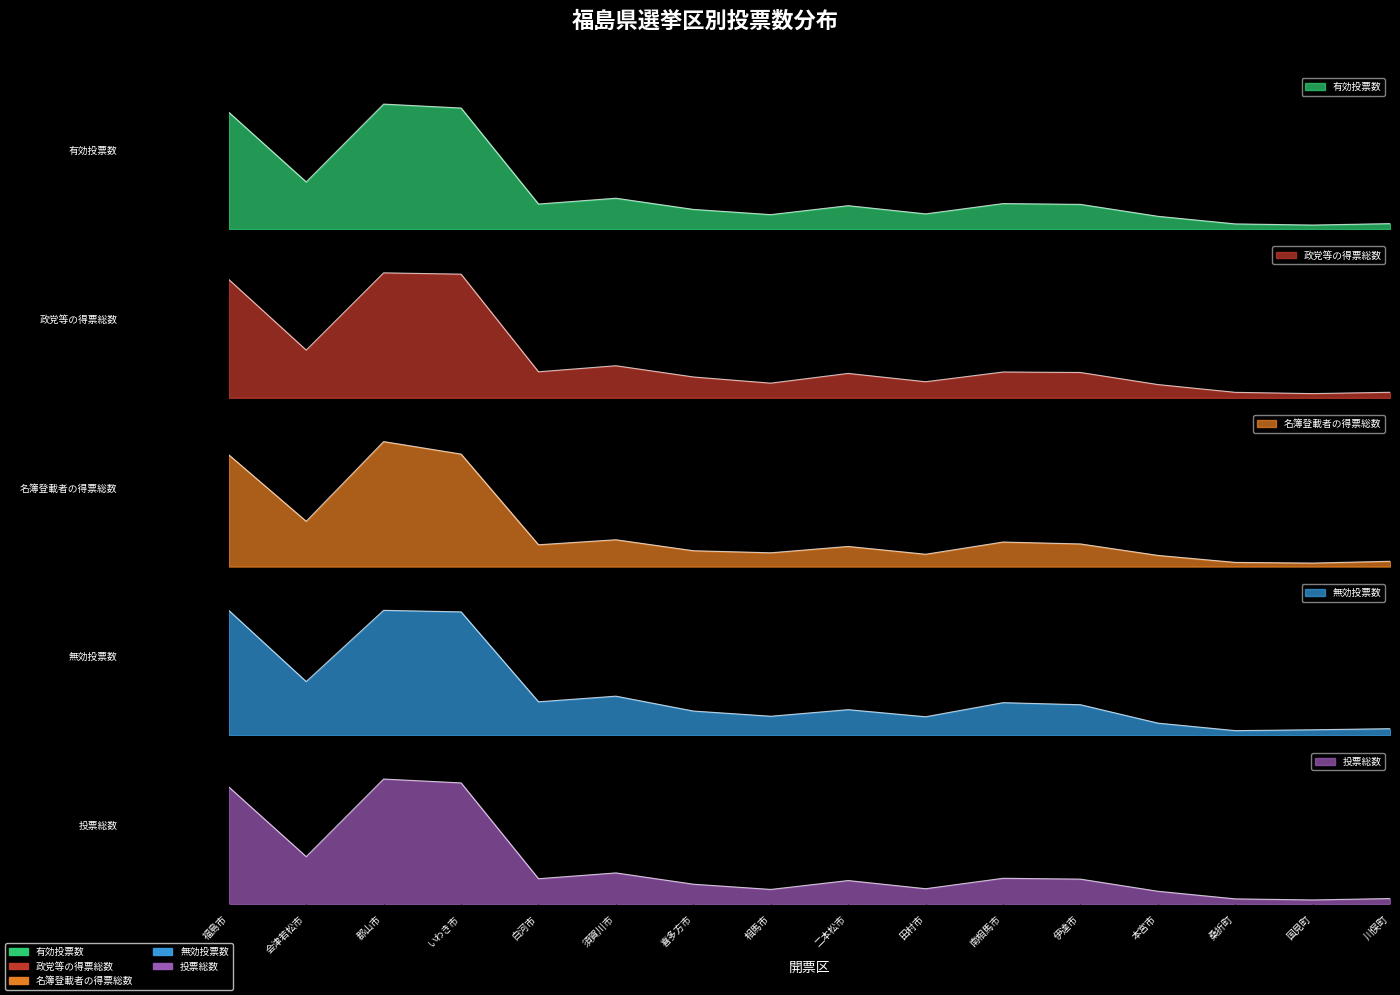

Reading left to right, extract all data points from this chart.

有効投票数: 0.9	0.4	1.0	1.0	0.2	0.2	0.2	0.1	0.2	0.1	0.2	0.2	0.1	0.0	0.0	0.0
政党等の得票総数: 0.9	0.4	1.0	1.0	0.2	0.3	0.2	0.1	0.2	0.1	0.2	0.2	0.1	0.0	0.0	0.0
名簿登載者の得票総数: 0.9	0.4	1.0	0.9	0.2	0.2	0.1	0.1	0.2	0.1	0.2	0.2	0.1	0.0	0.0	0.0
無効投票数: 1.0	0.4	1.0	1.0	0.3	0.3	0.2	0.2	0.2	0.1	0.3	0.2	0.1	0.0	0.0	0.1
投票総数: 0.9	0.4	1.0	1.0	0.2	0.2	0.2	0.1	0.2	0.1	0.2	0.2	0.1	0.0	0.0	0.0